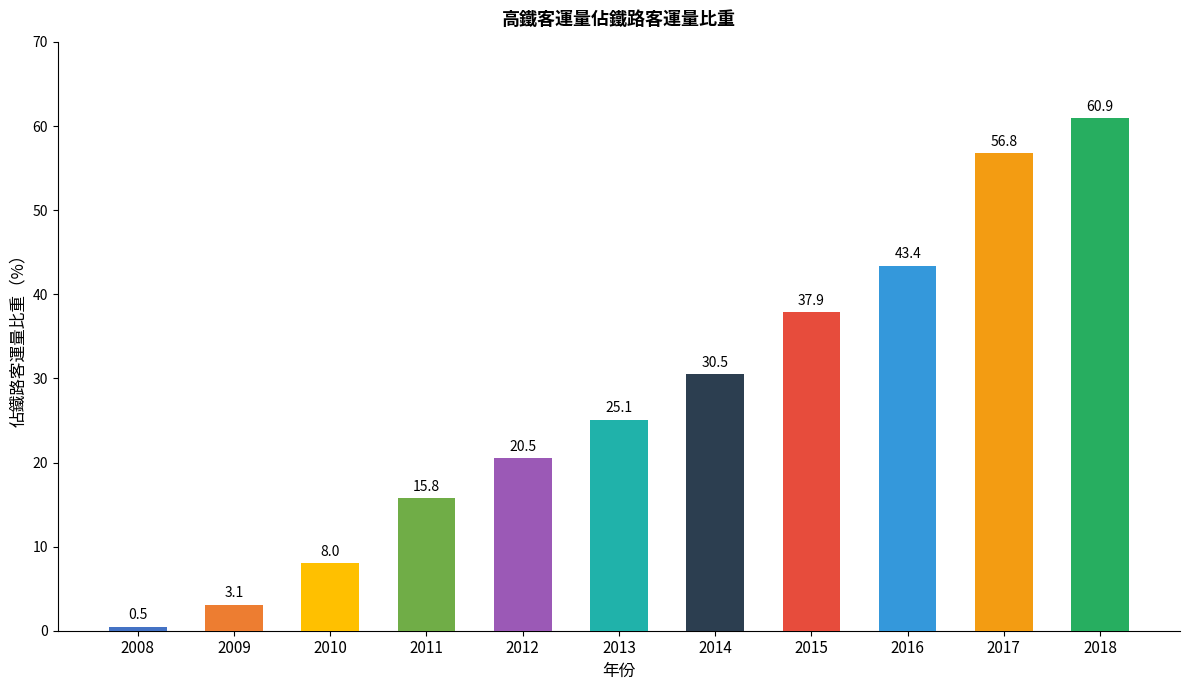

Approximately how many times larger is the value at 2010 compared to 2012?

0.4